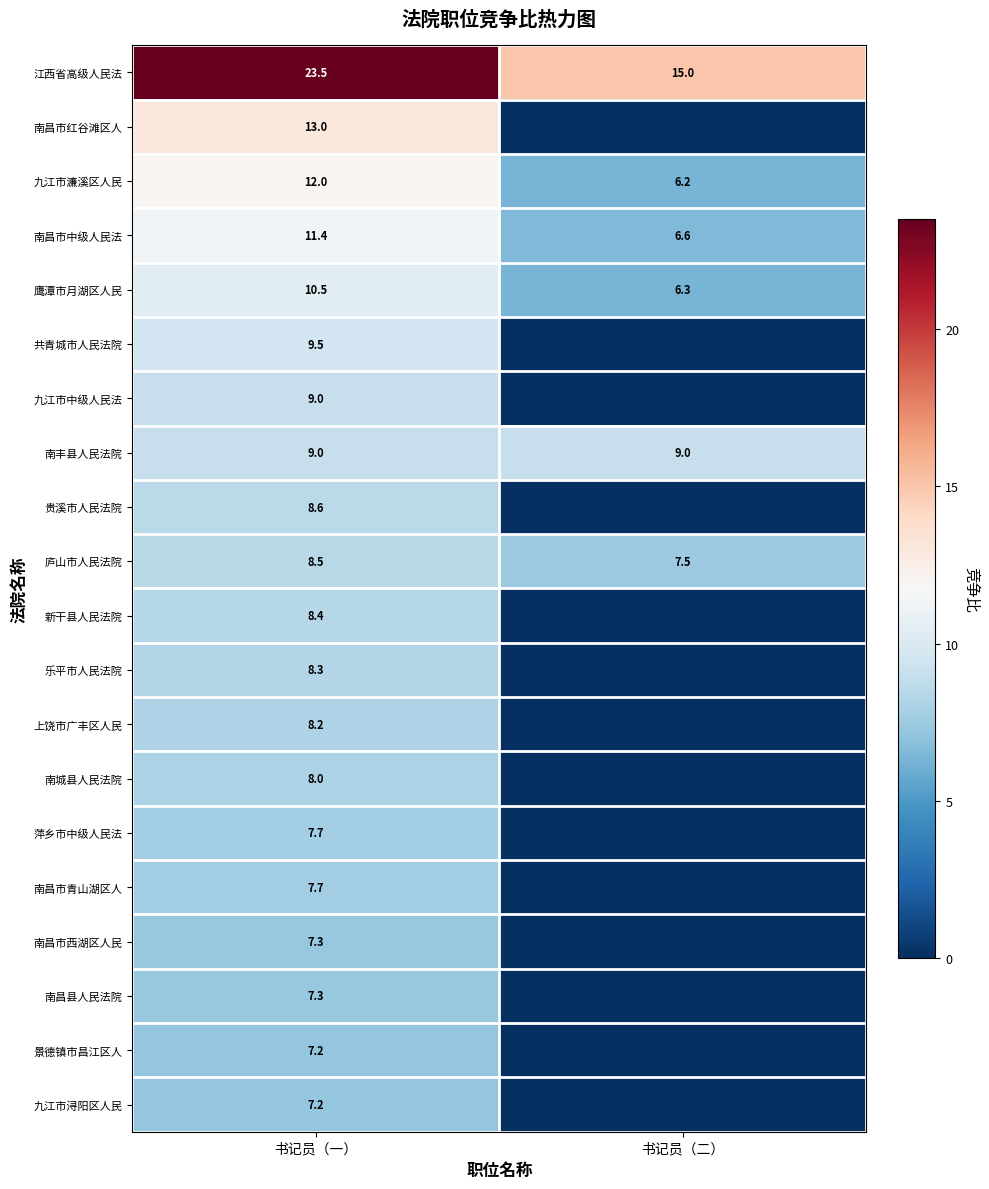

At which category is the sum across all series the highest?

书记员（一）